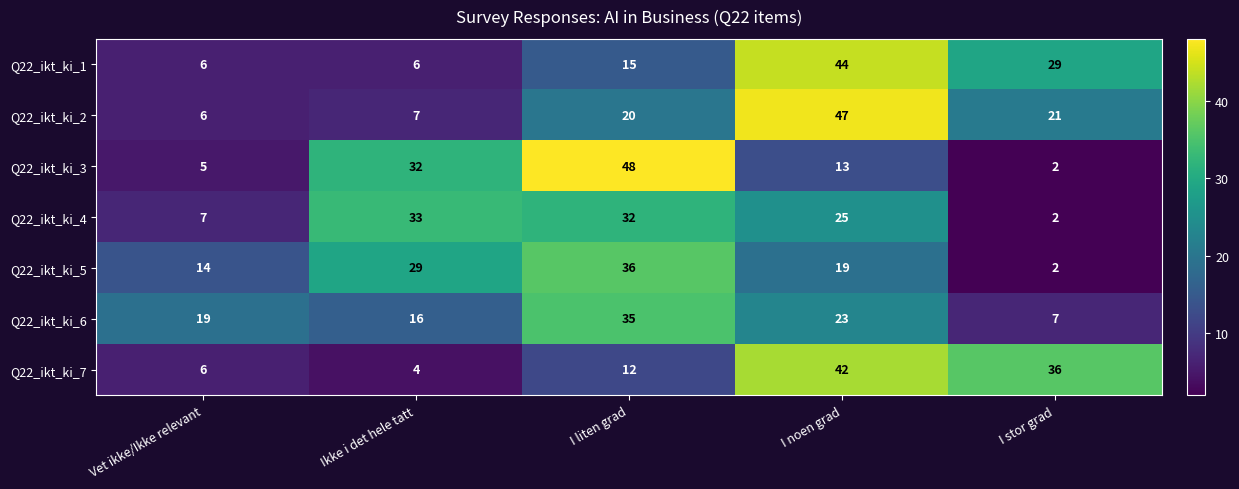

What is the difference between the maximum and second lowest values in the Q22_ikt_ki_5 series?

22